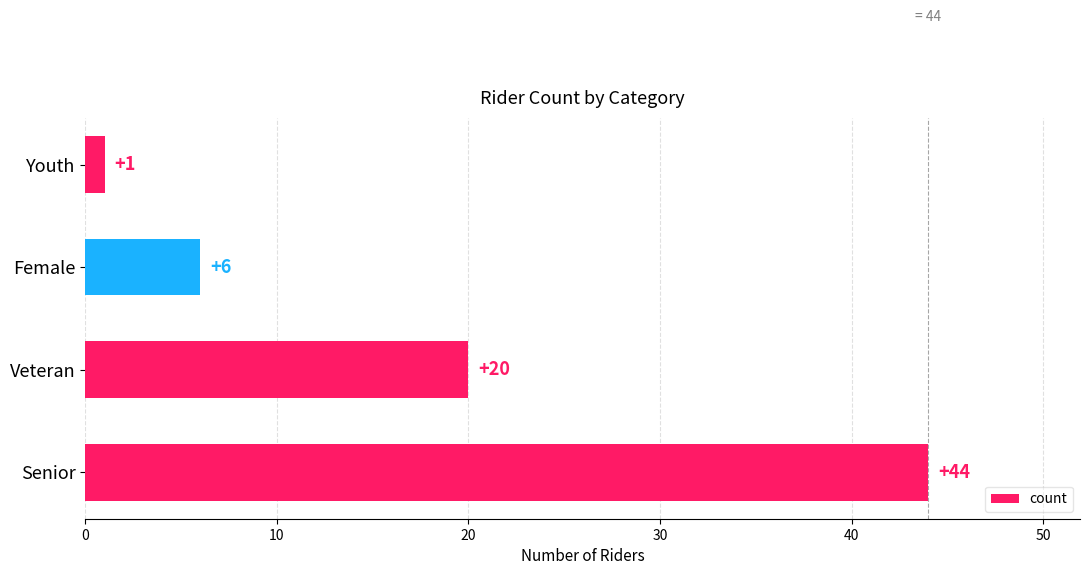

How many bars are there in total?

4